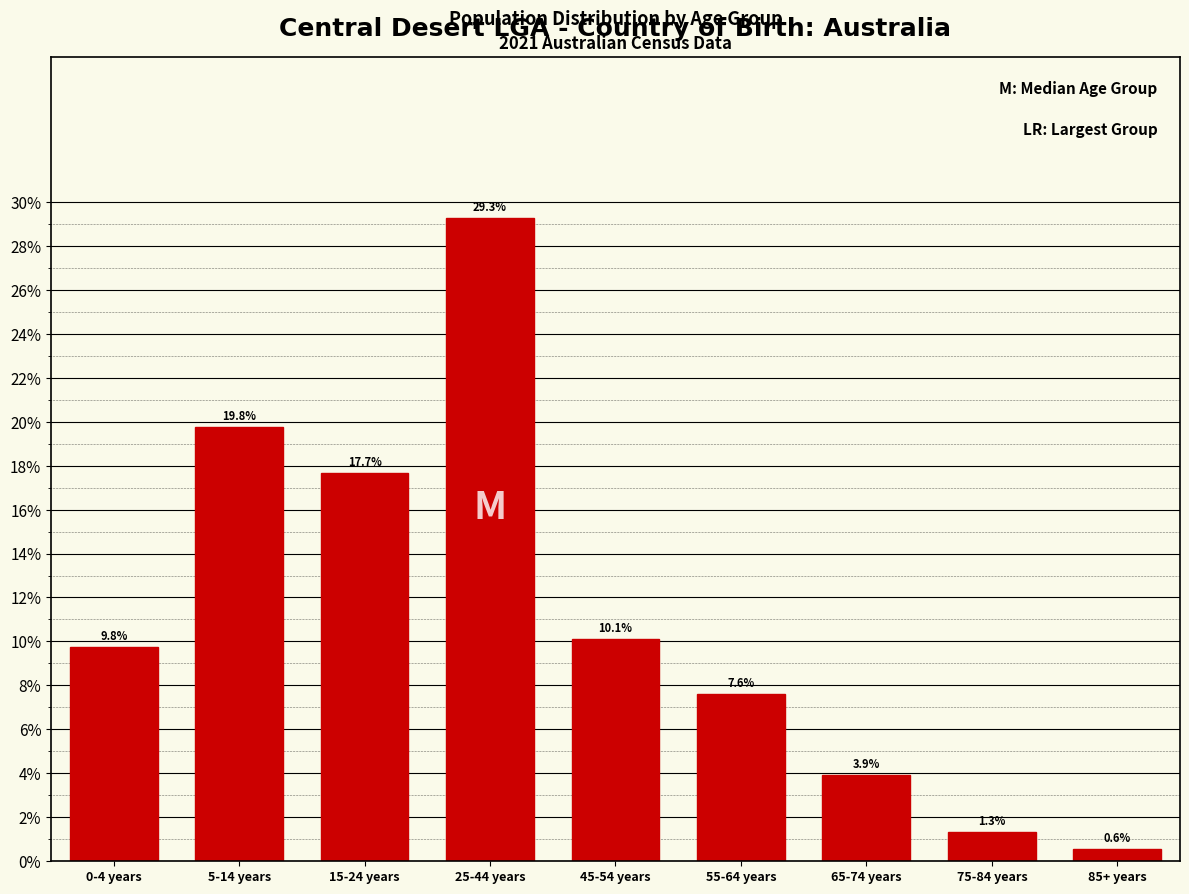

Reading right to left, transcribe all the data shown in this chart.

85+ years=0.6	75-84 years=1.3	65-74 years=3.9	55-64 years=7.6	45-54 years=10.1	25-44 years=29.3	15-24 years=17.7	5-14 years=19.8	0-4 years=9.8